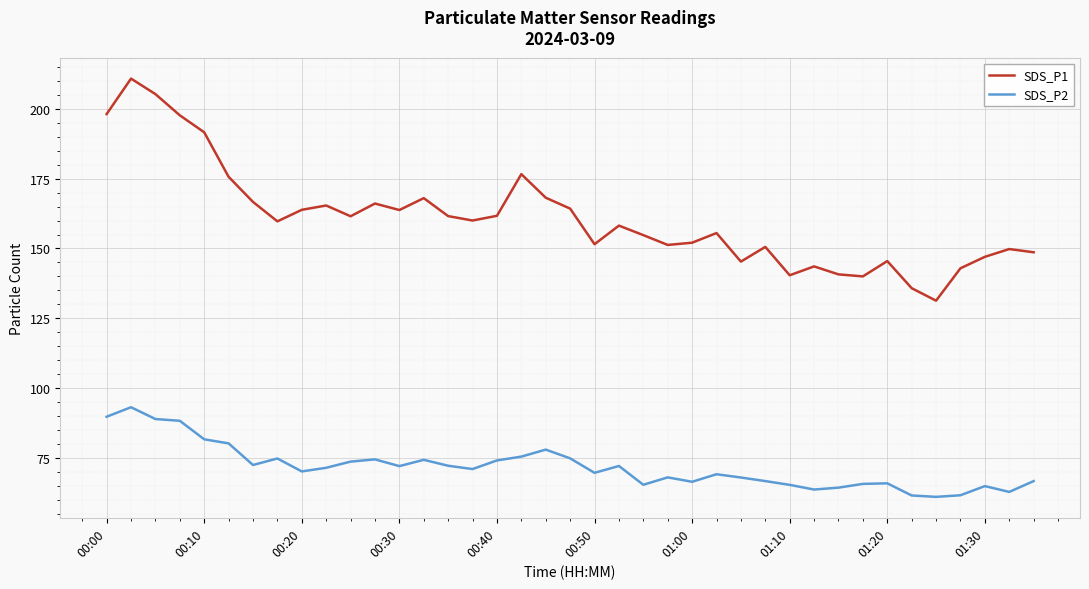

Which series has the largest total across all categories?

SDS_P1